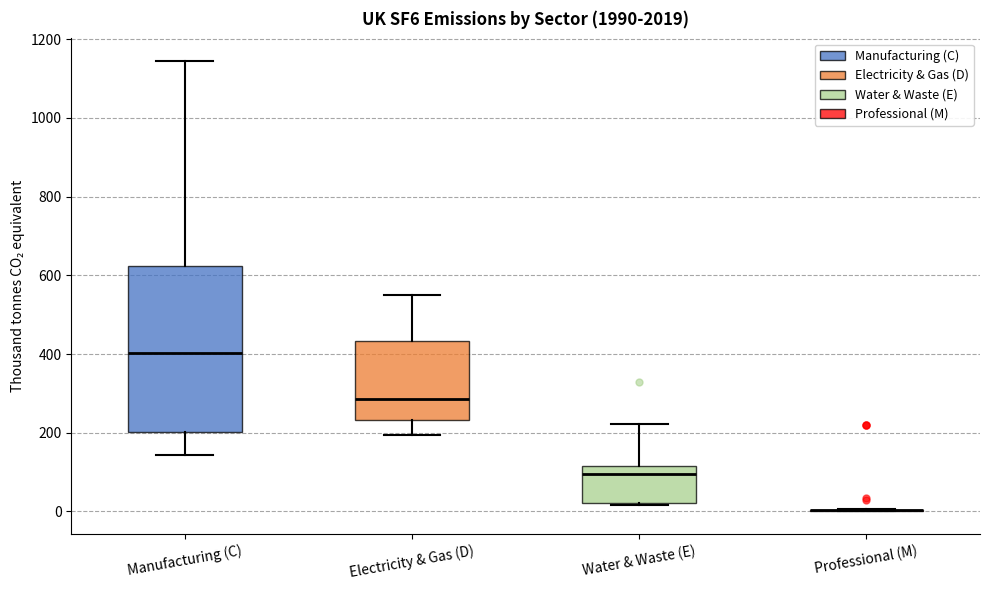

Where does the median line of the box for Water & Waste (E) sit on the y-axis? The values are not printed on the chart, so give them approximately, as read against the axis.

100